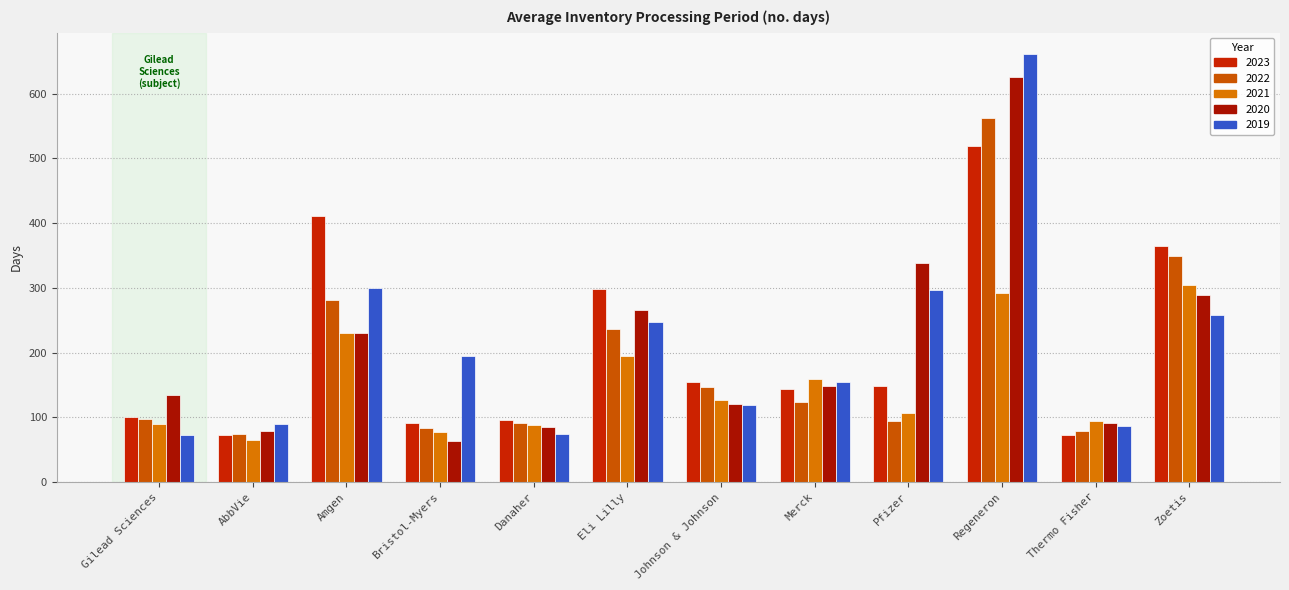

Reading right to left, transcribe all the data shown in this chart.

2023: 365	72	519	149	144	154	298	96	91	411	73	100
2022: 349	79	562	95	124	147	237	91	84	281	75	97
2021: 305	94	292	107	159	127	194	88	77	231	65	89
2020: 289	91	625	338	149	120	265	85	64	231	79	134
2019: 258	87	661	296	155	119	247	75	194	300	89	72